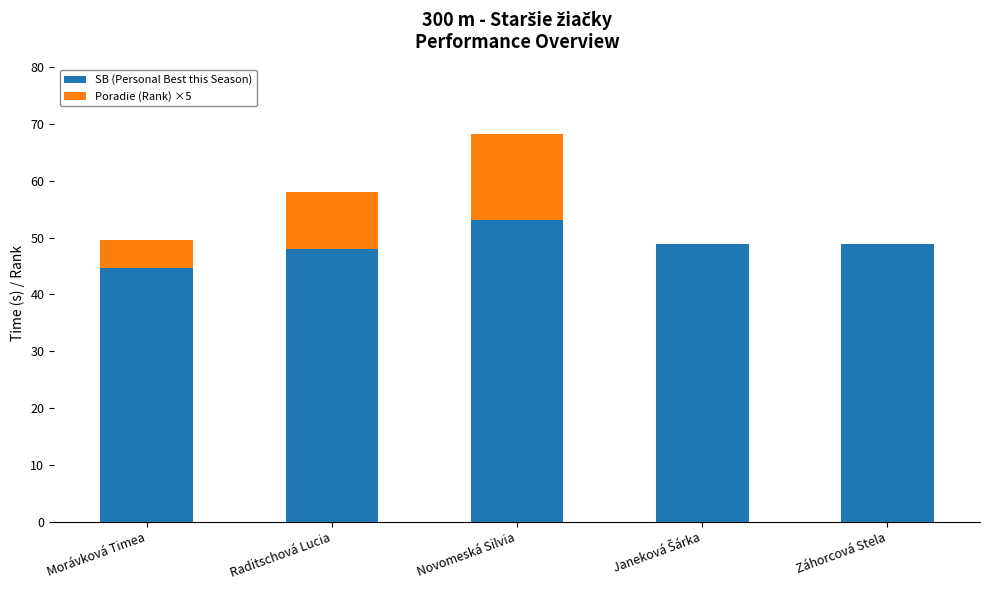

Is it true that SB (Personal Best this Season) equals 44.6 at Morávková Timea?

True